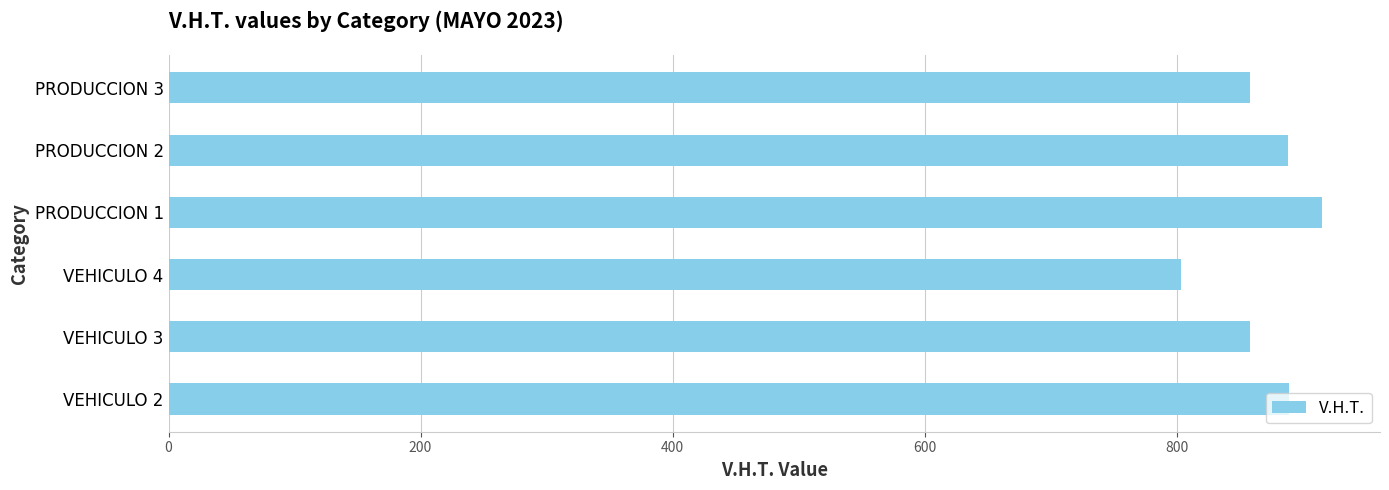

What is the minimum value shown in the chart?

803.2